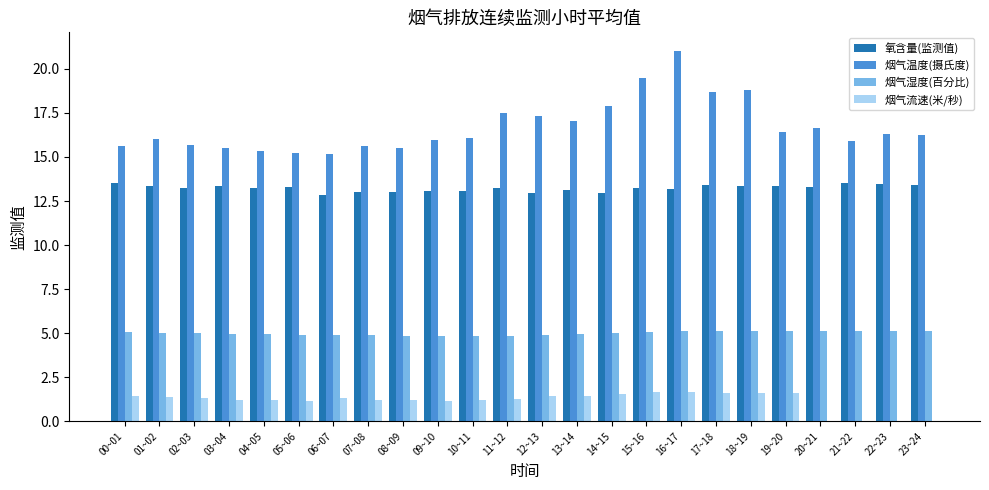

What is the highest value of the 烟气流速(米/秒) series?

1.7